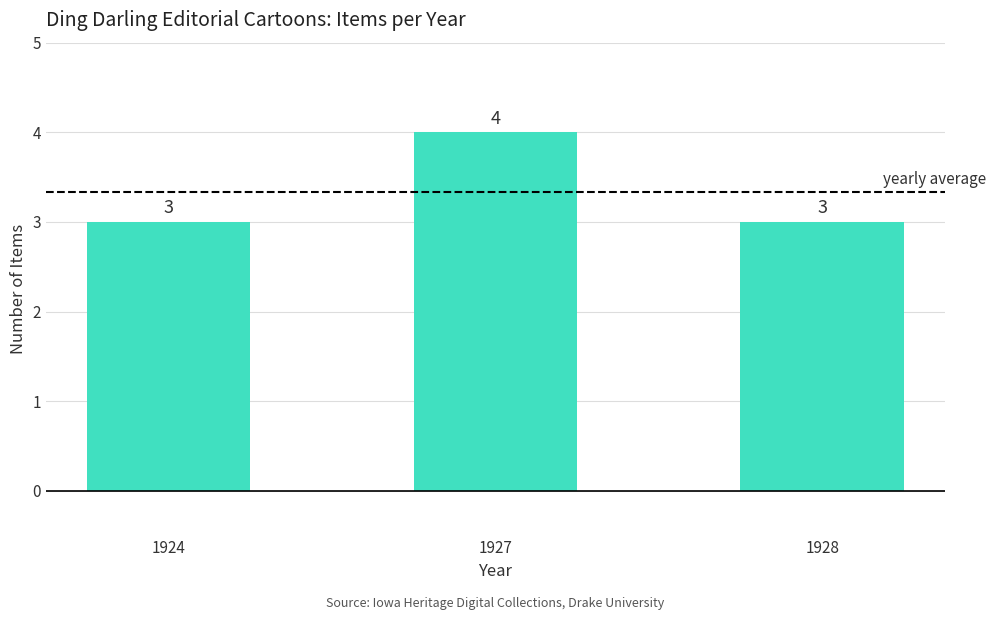

What is the sum of all values?

10